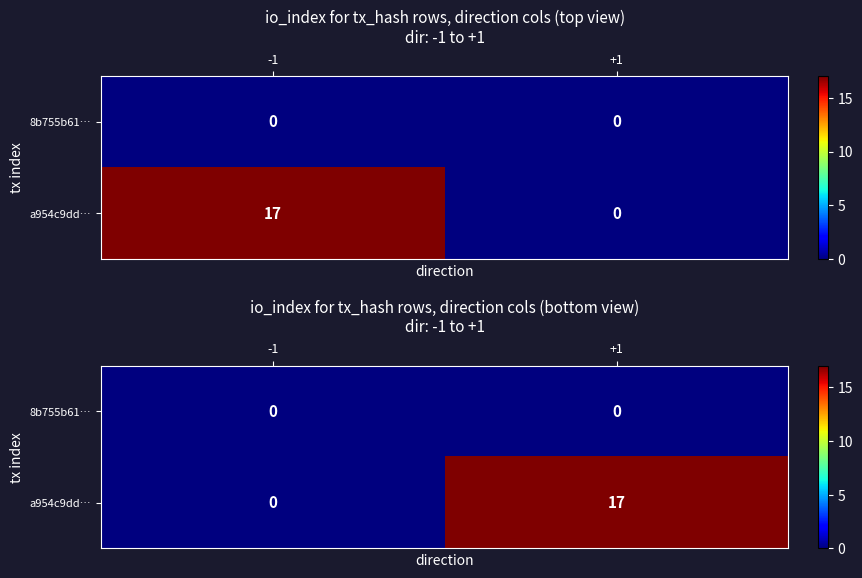

Which label corresponds to the smallest value in the chart?

-1